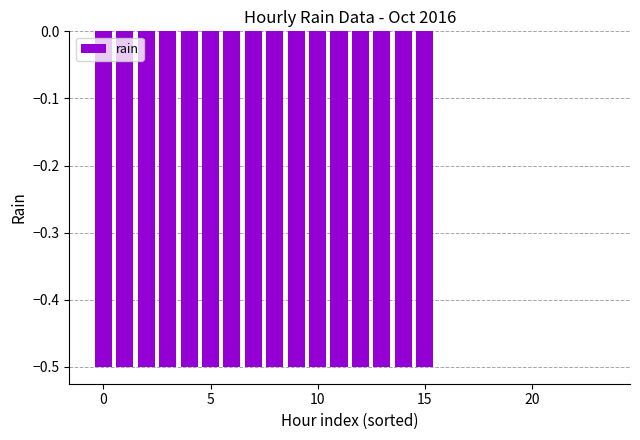

Reading left to right, what are all the values shown in this chart?

-0.5	-0.5	-0.5	-0.5	-0.5	-0.5	-0.5	-0.5	-0.5	-0.5	-0.5	-0.5	-0.5	-0.5	-0.5	-0.5	0.0	0.0	0.0	0.0	0.0	0.0	0.0	0.0